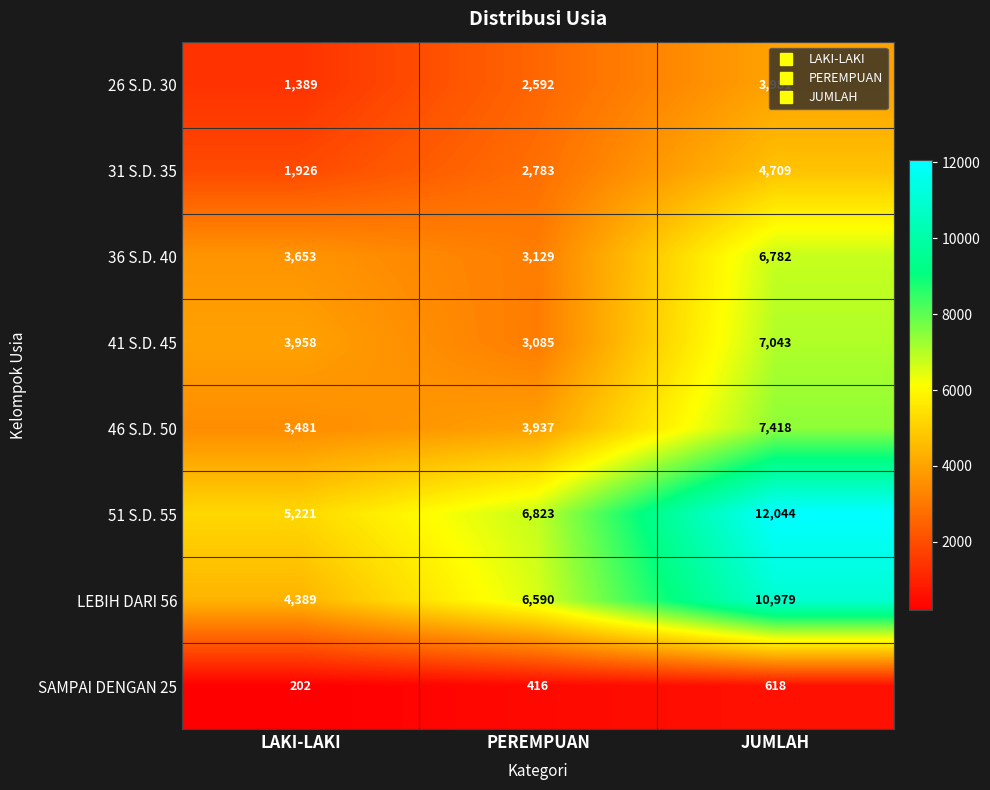

What is the difference between the highest and lowest values at PEREMPUAN?

6407